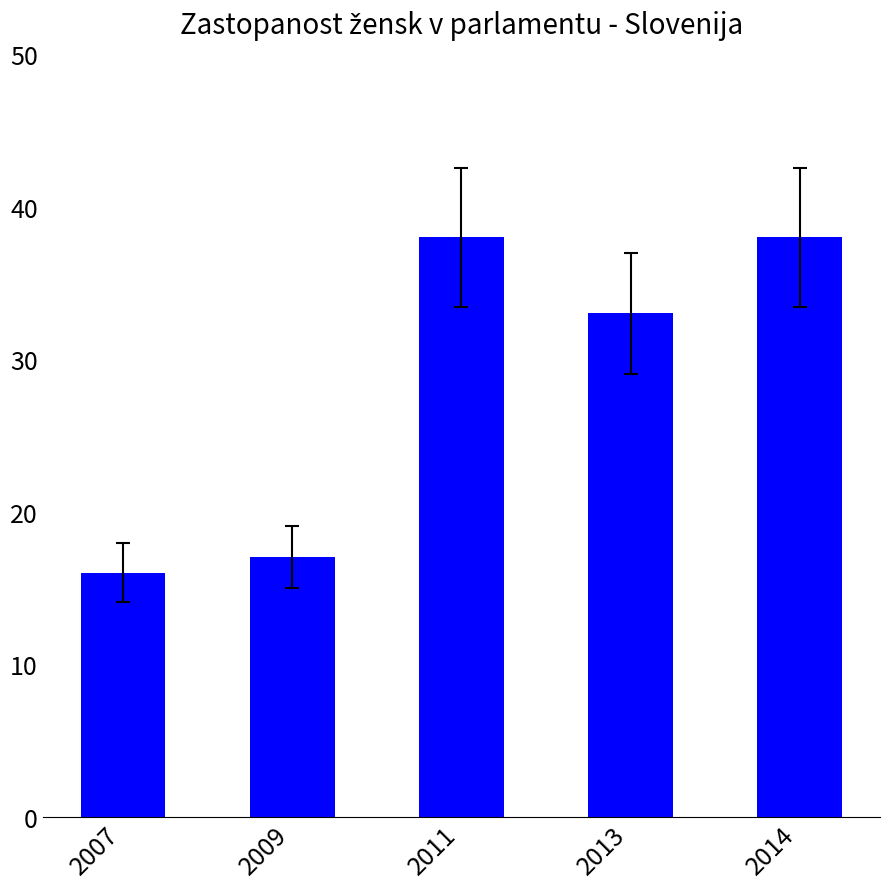

The value at 2013 is 33. True or false?

True